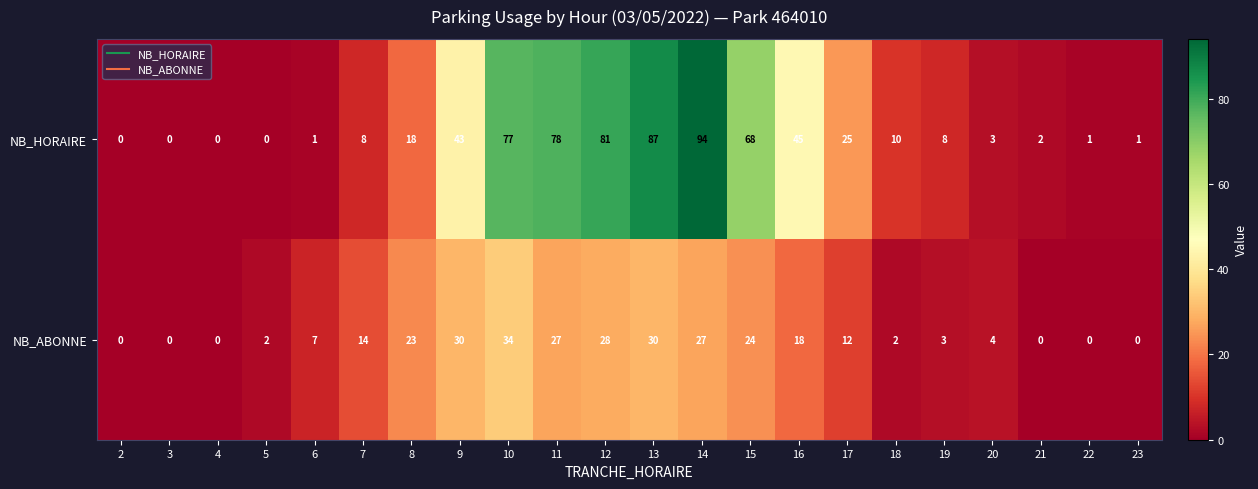

Which series has the largest range (max minus min)?

NB_HORAIRE